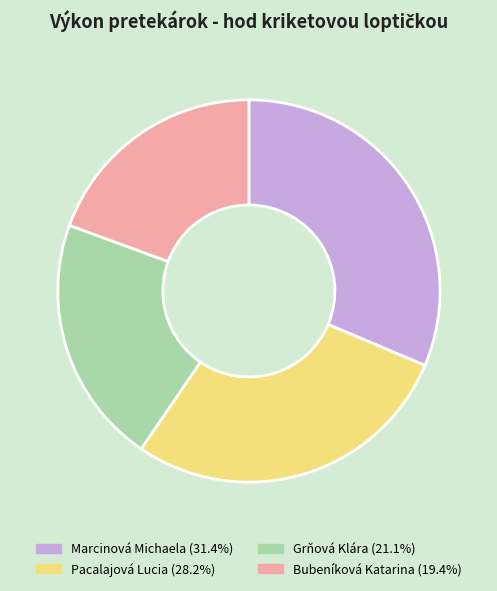

Is there a majority slice in this chart?

No